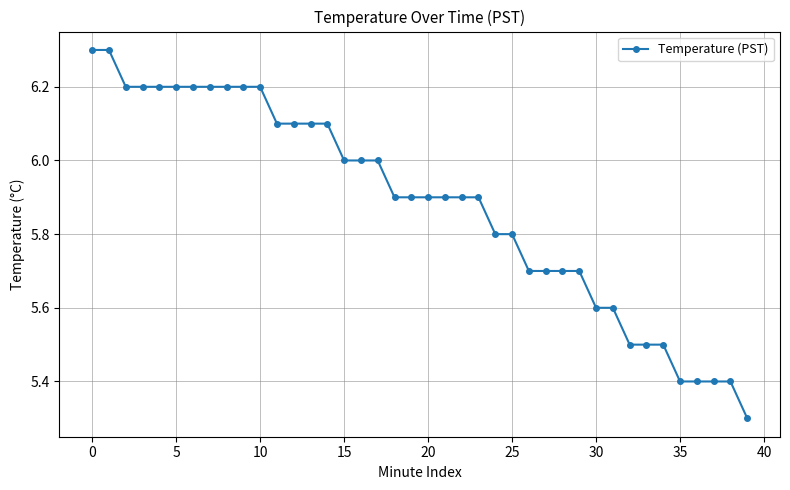

What is the smallest value displayed?

5.3